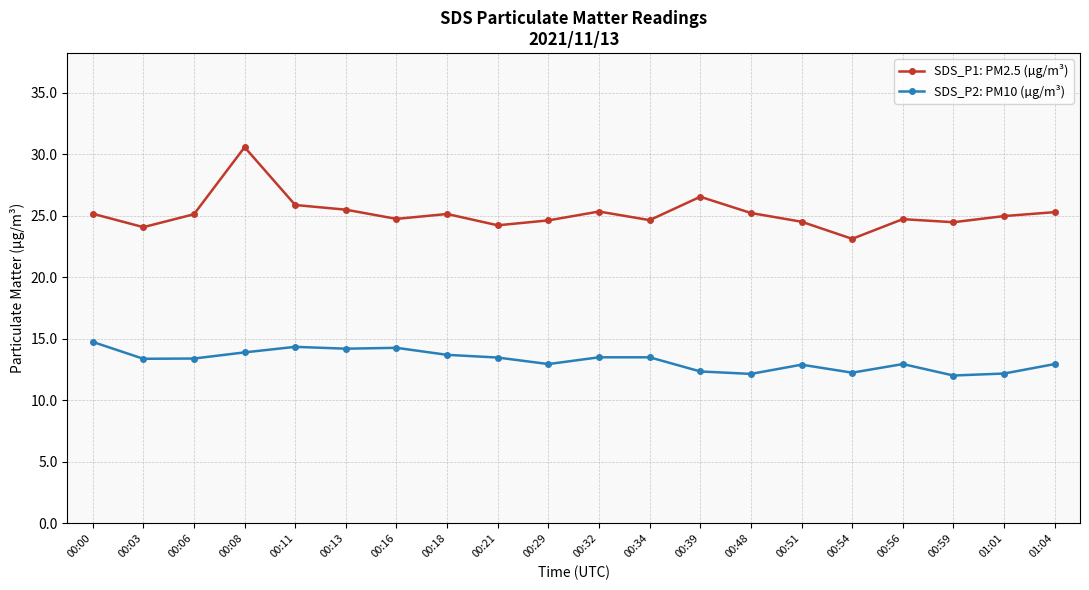

Which series has the widest spread of values?

SDS_P1: PM2.5 (µg/m³)